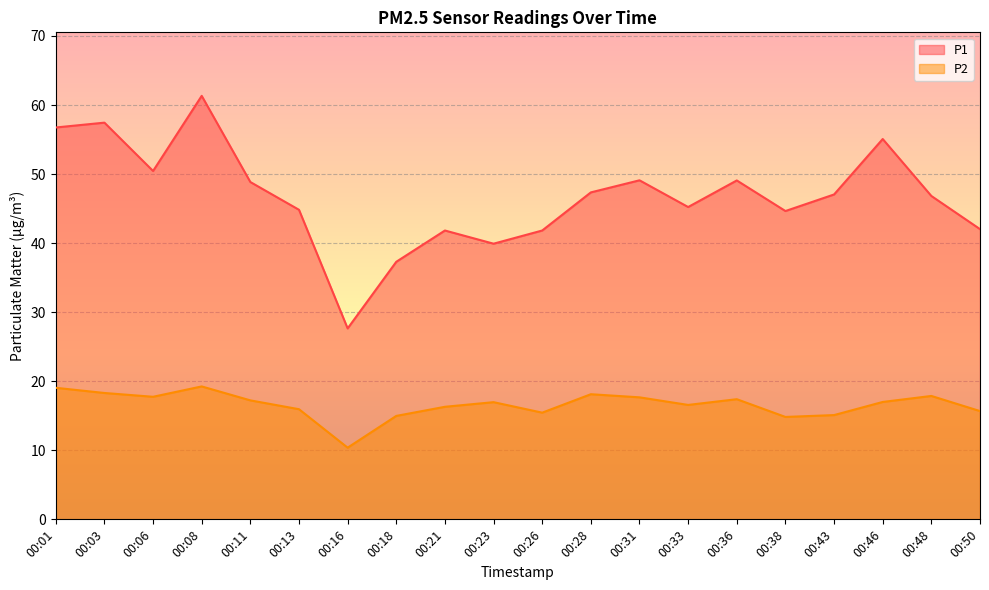

Rank the series by their maximum value, from highest to lowest.

P1, P2